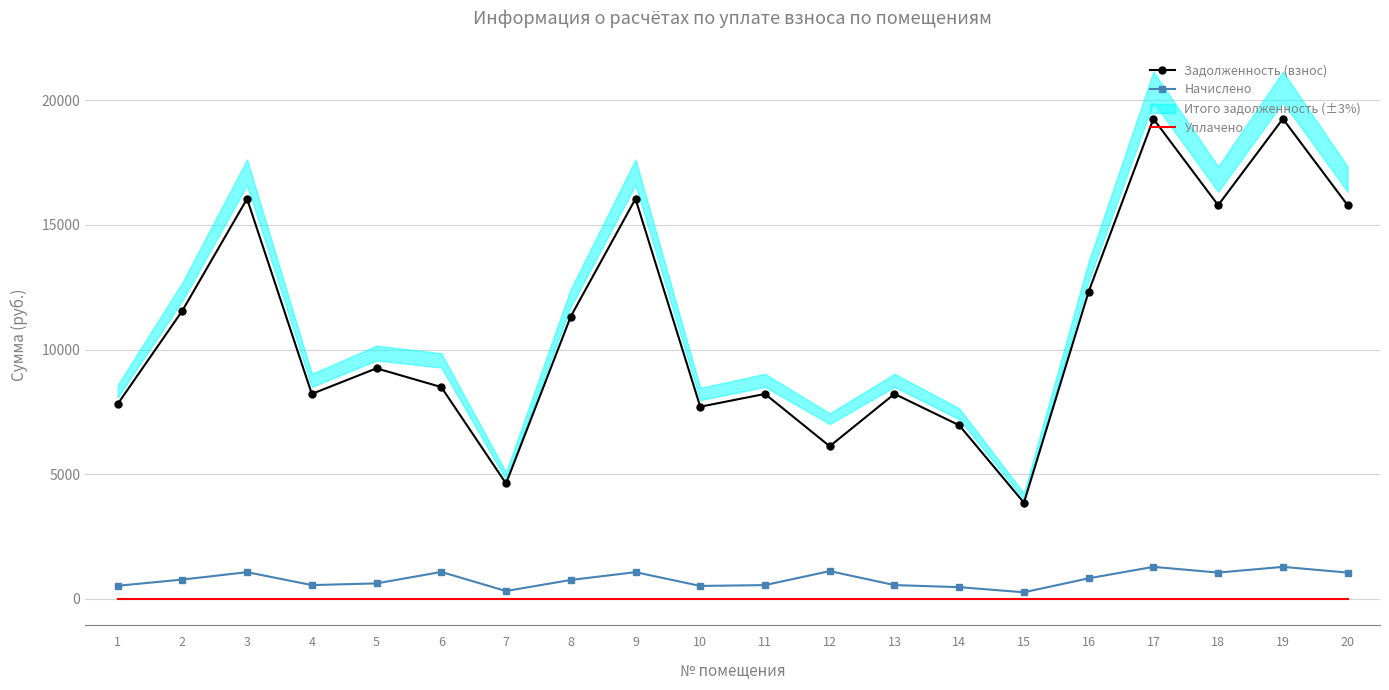

What is the sum of all Начислено values?

15574.4